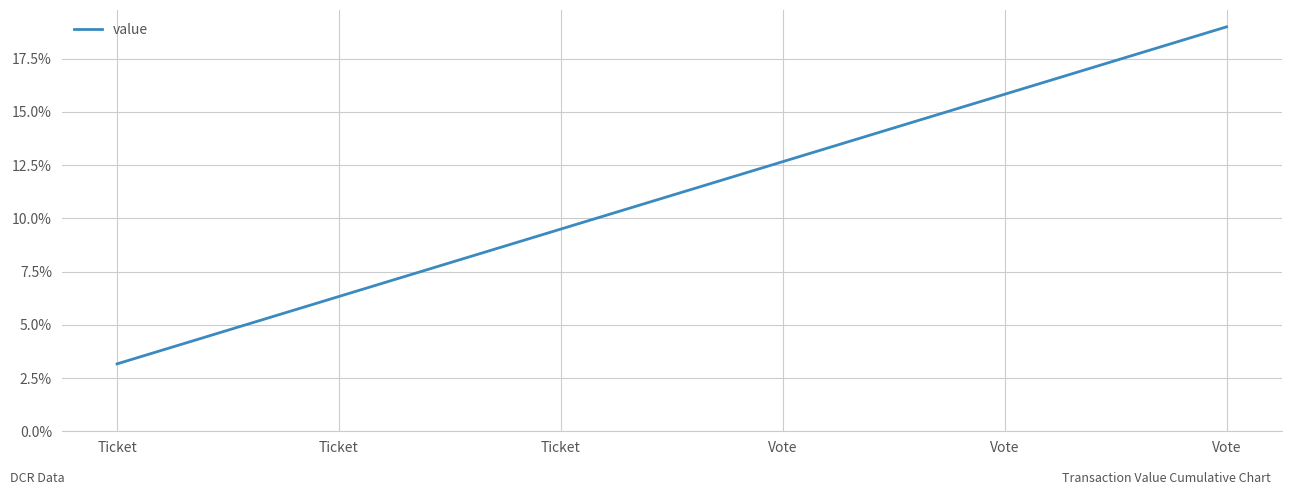

Which has a higher value, Vote or Ticket?

Vote